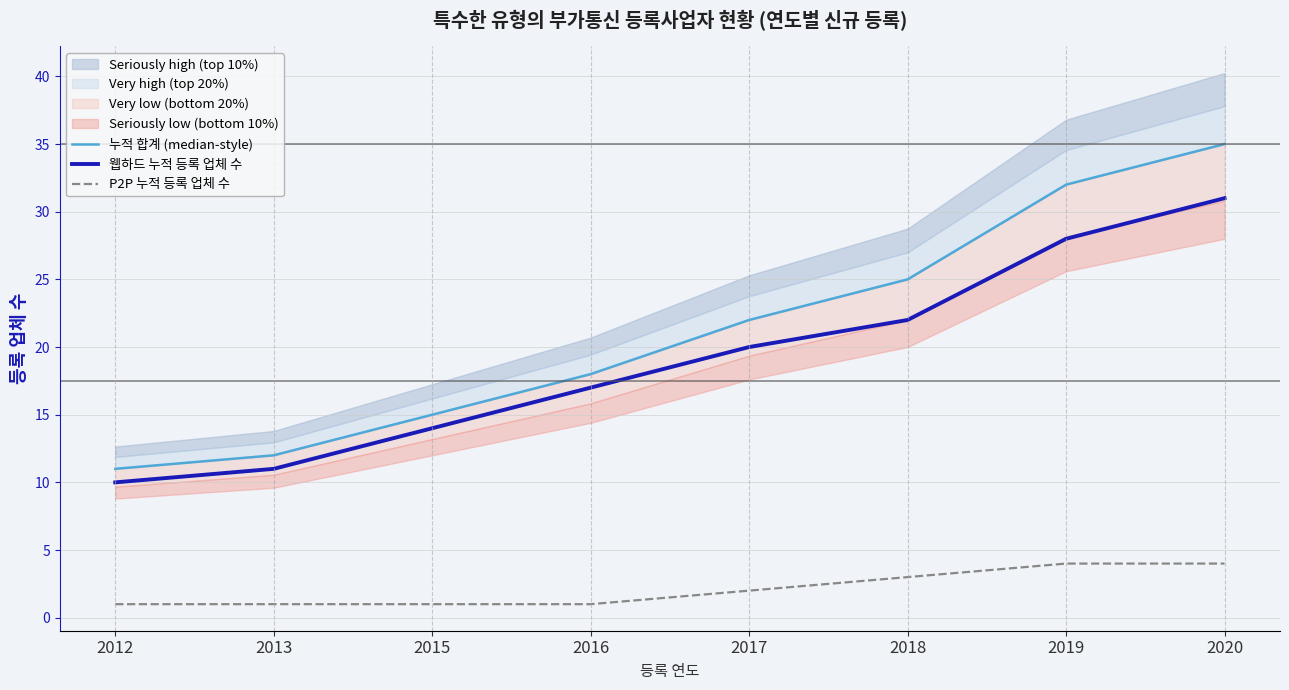

Rank the series at 2019 from lowest to highest value.

P2P 누적 등록 업체 수, 웹하드 누적 등록 업체 수, 누적 합계 (median-style)